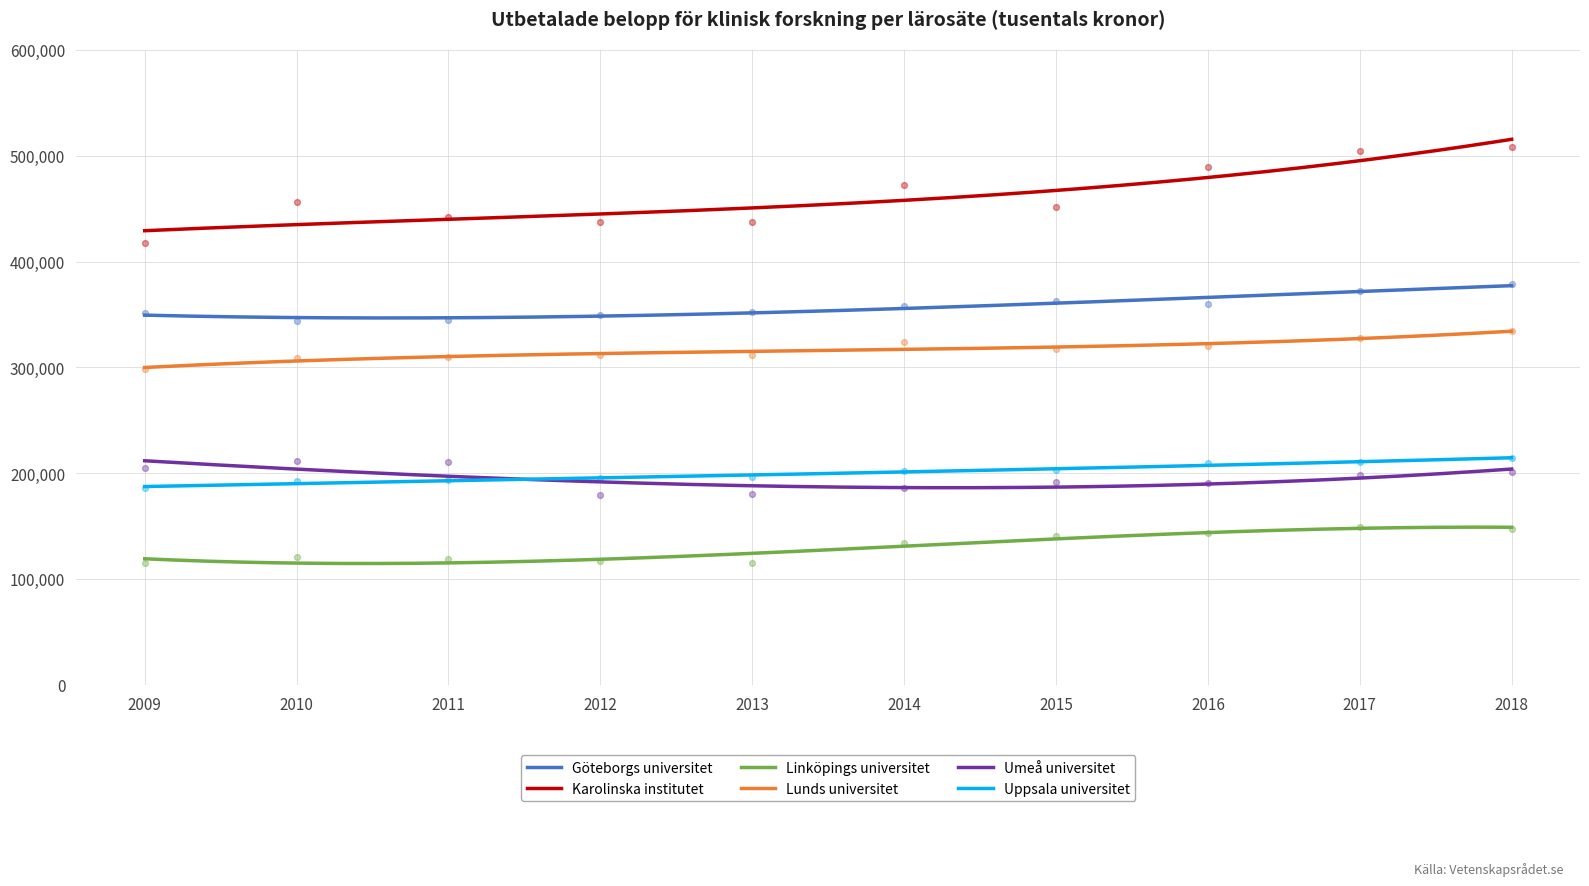

Which series contains the lowest Y value?

Linköpings universitet